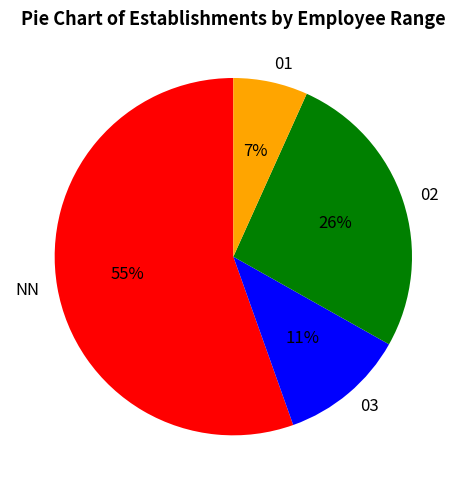

To the nearest percent, what portion does 02 represent?

26%